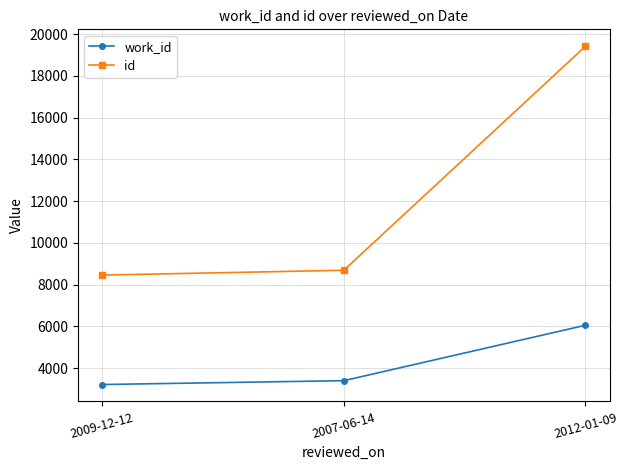

At how many categories does at least one series exceed 9984?

1